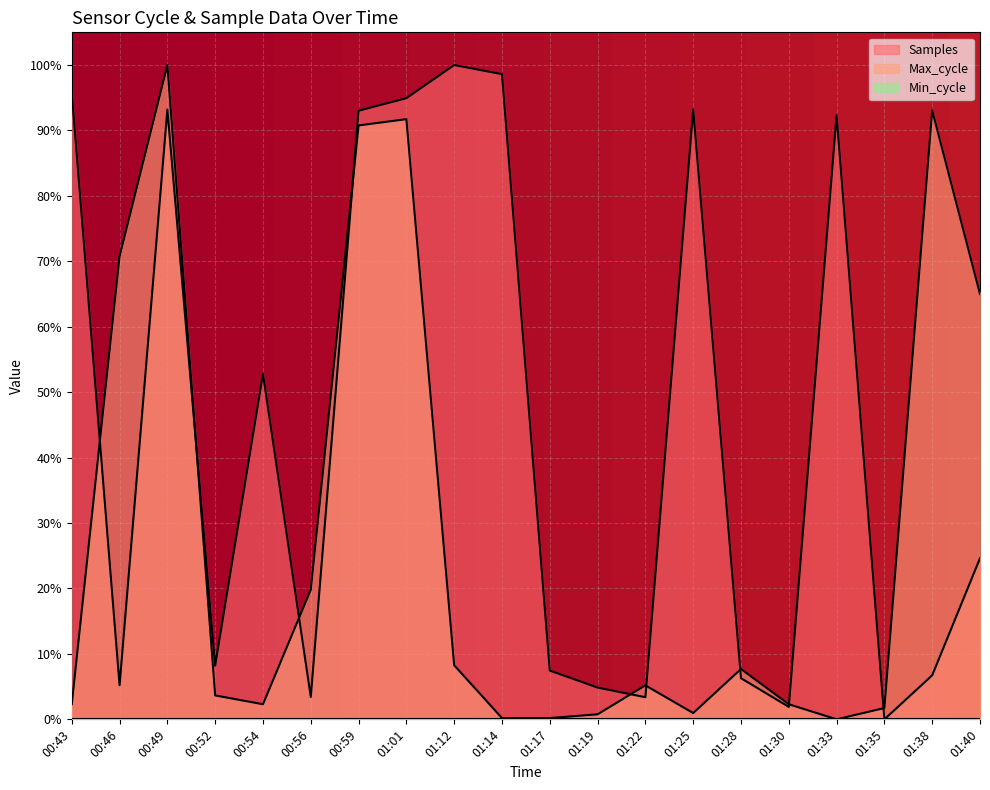

Where is the first local minimum for Max_cycle?

00:54